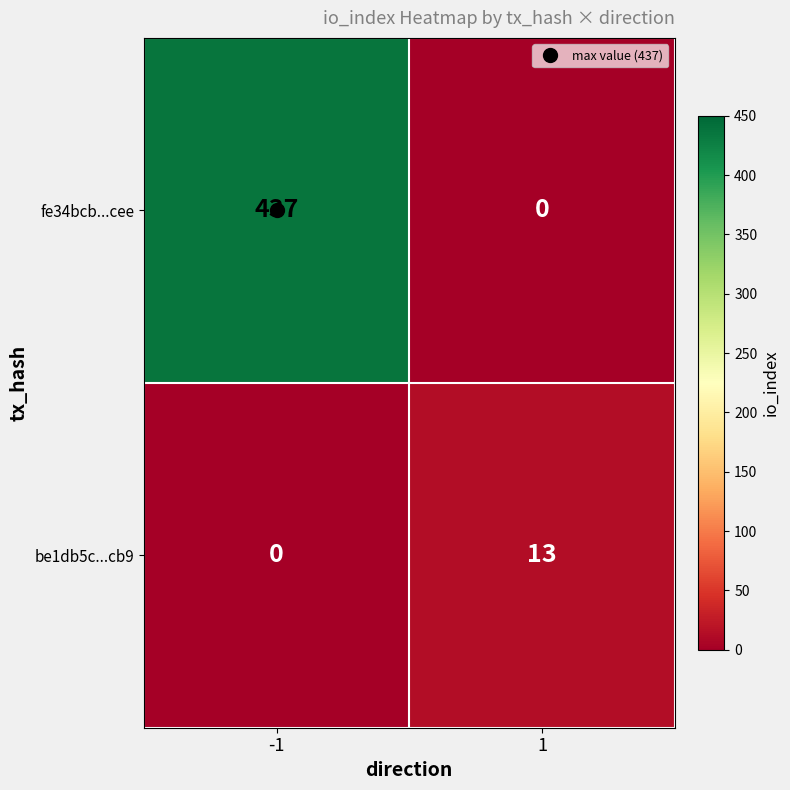

Which series has the widest spread of values?

fe34bcb...cee